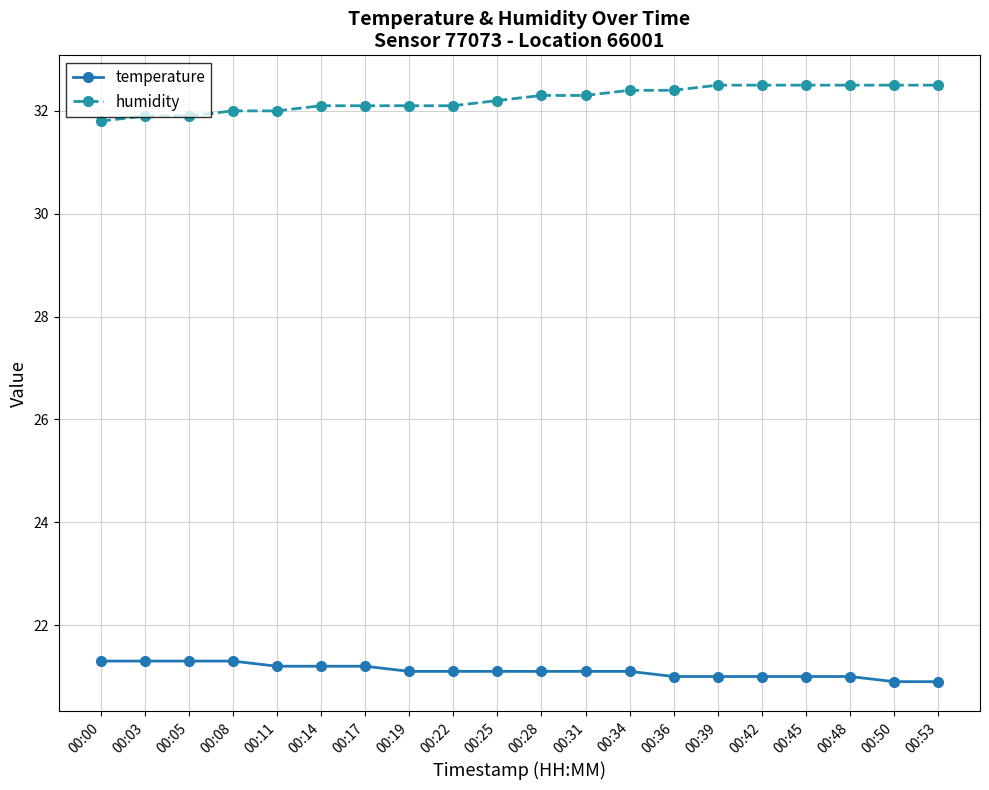

What is the spread (max minus min) of values at 00:19?

11.0